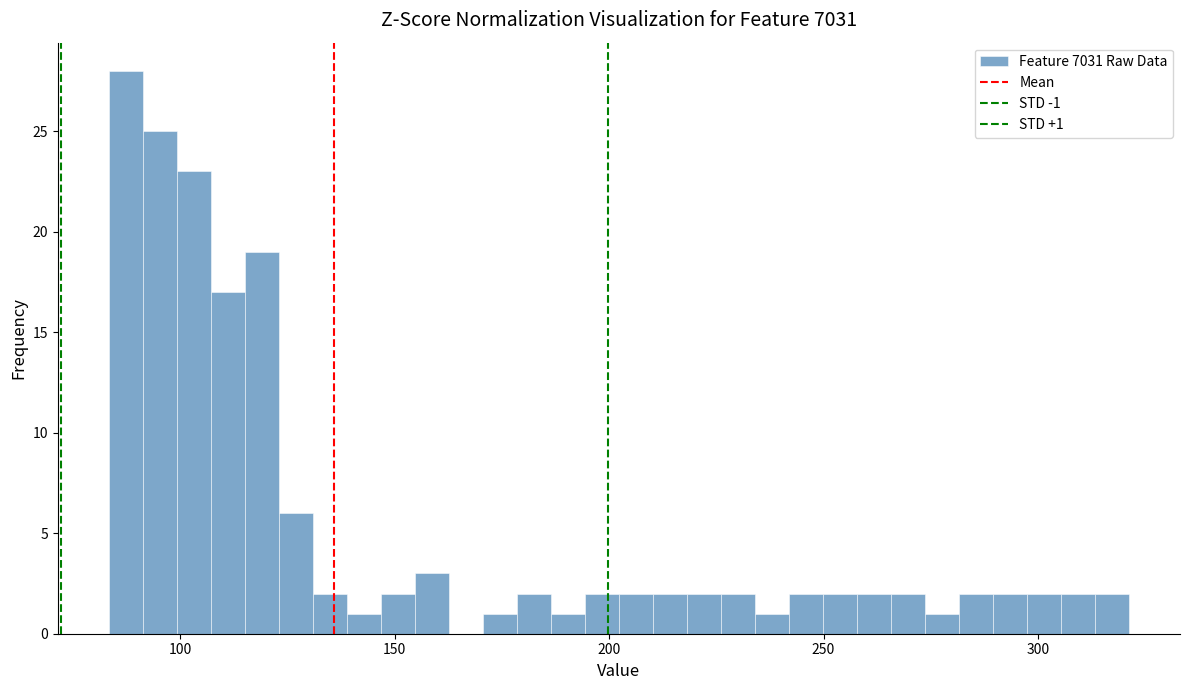

Around what value on the x-axis is the tallest bar? Give the approximate position of its centre, as read against the axis.

85